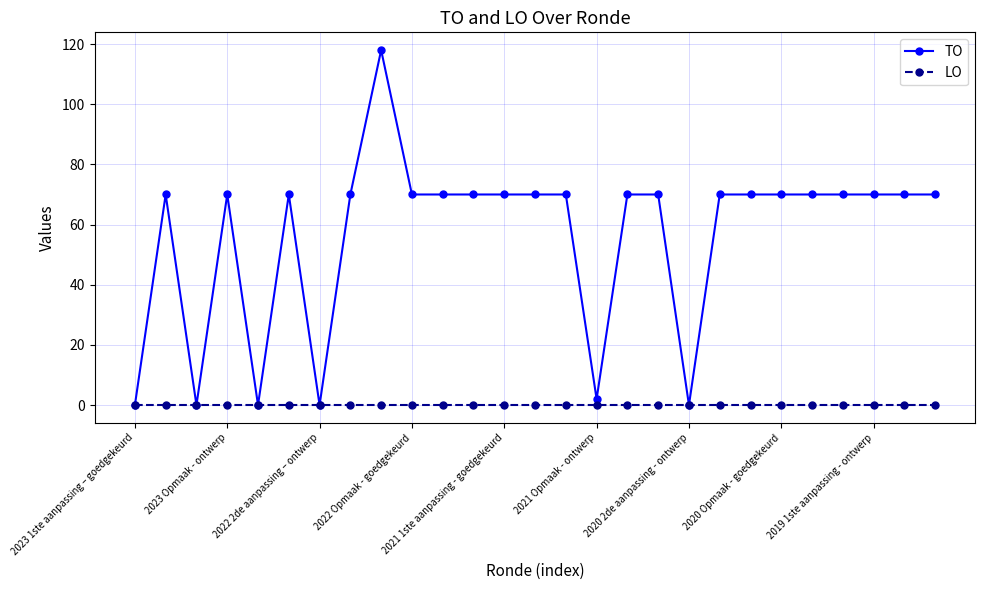

Which series has the widest spread of values?

TO